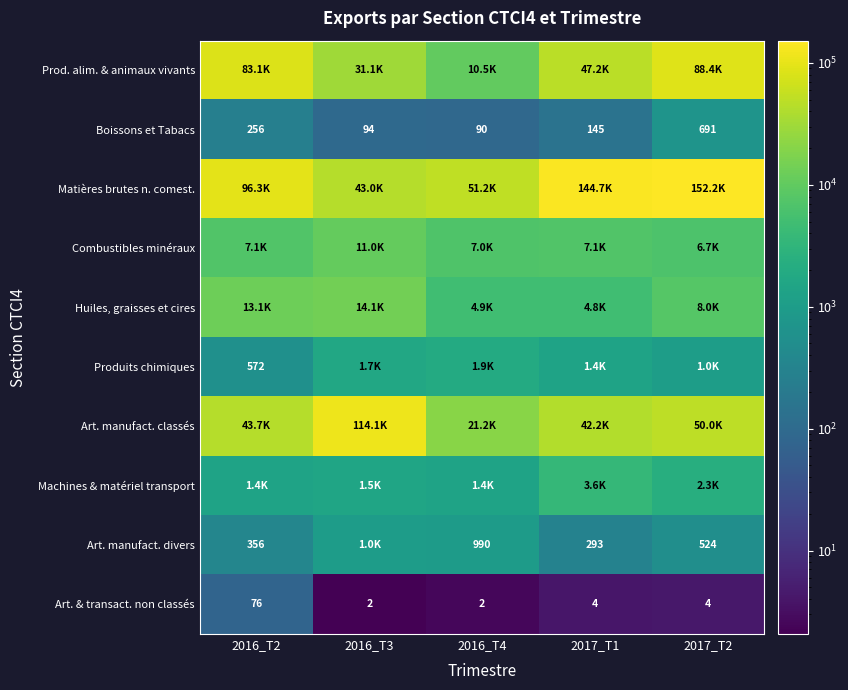

Which category has the lowest value in the Combustibles minéraux series?

2017_T2